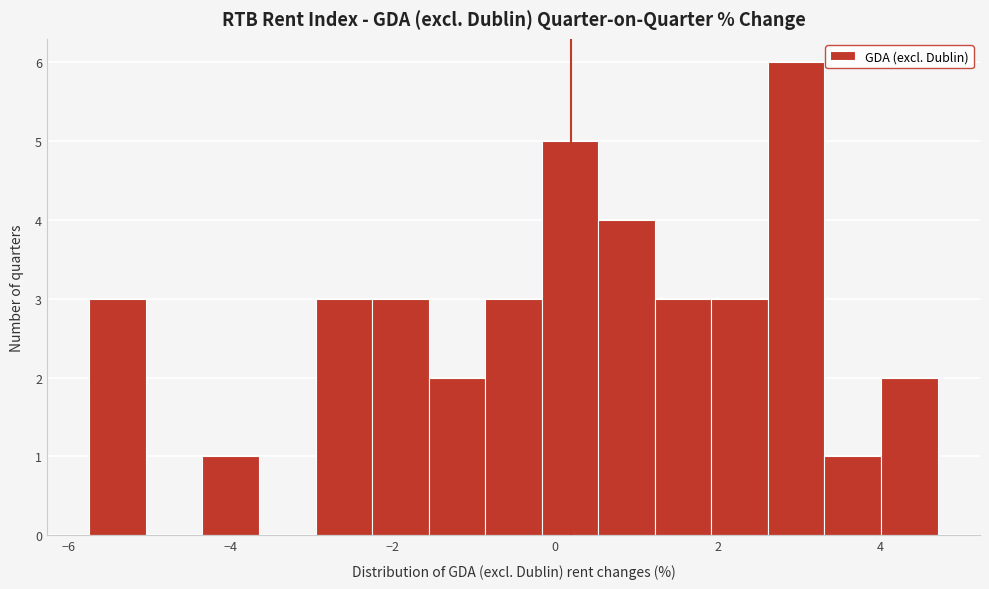

Read against the x-axis, roughly where is the centre of the tallest bar?

3.0